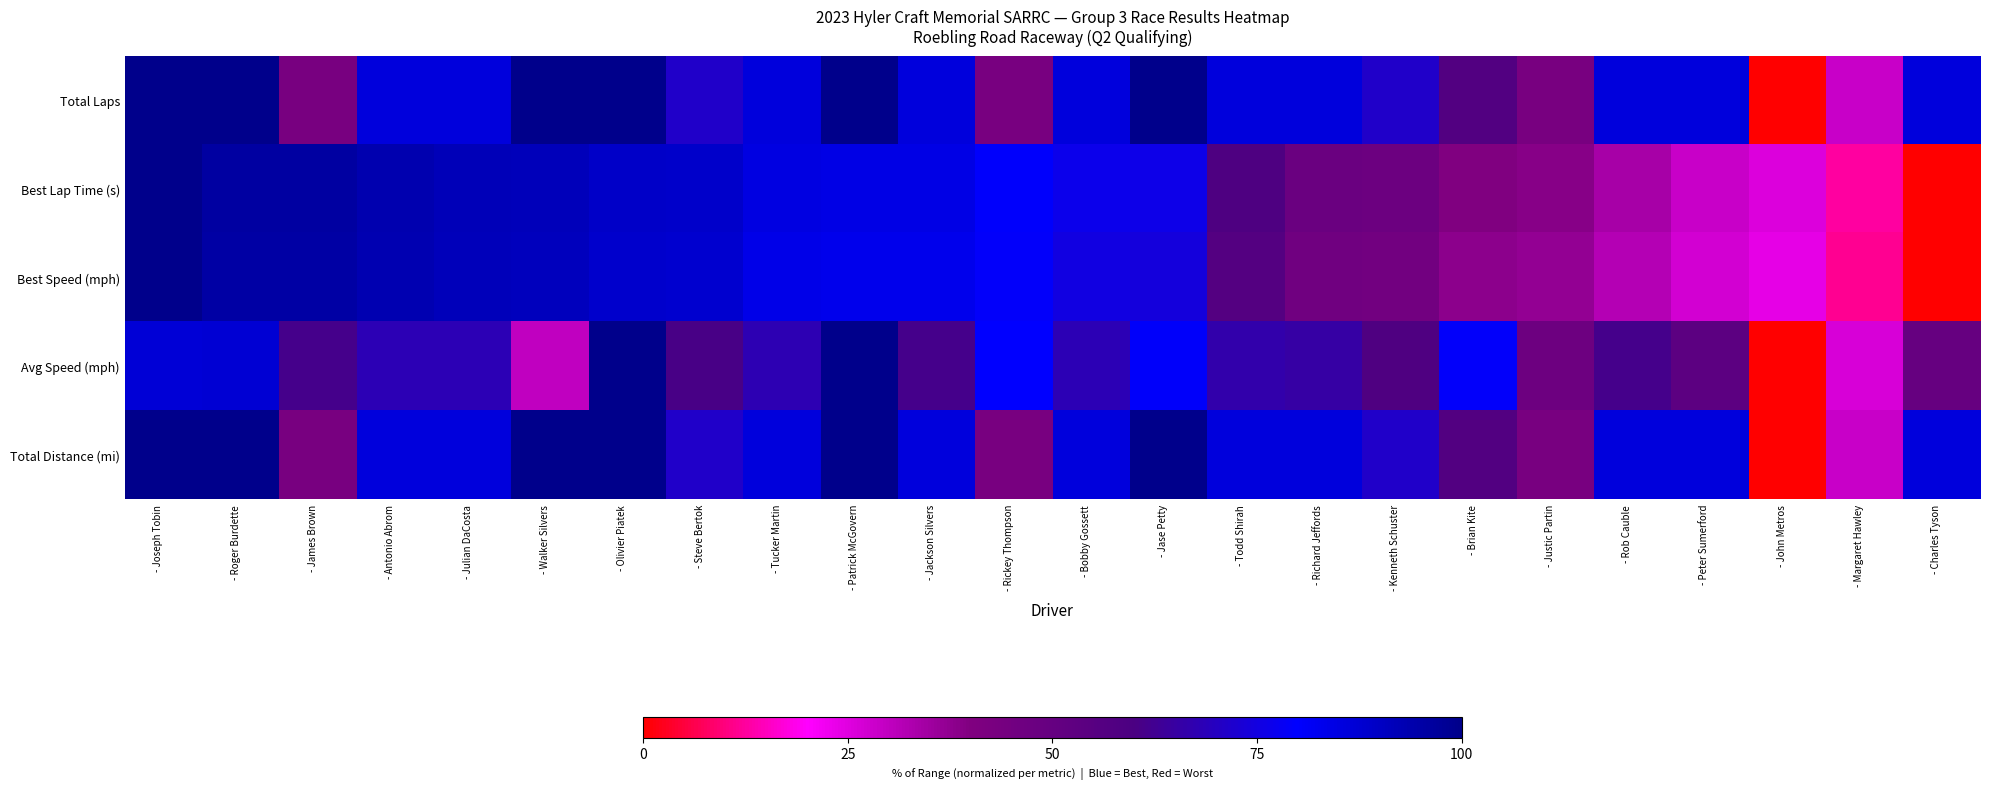

How many categories are shown in the chart?

24